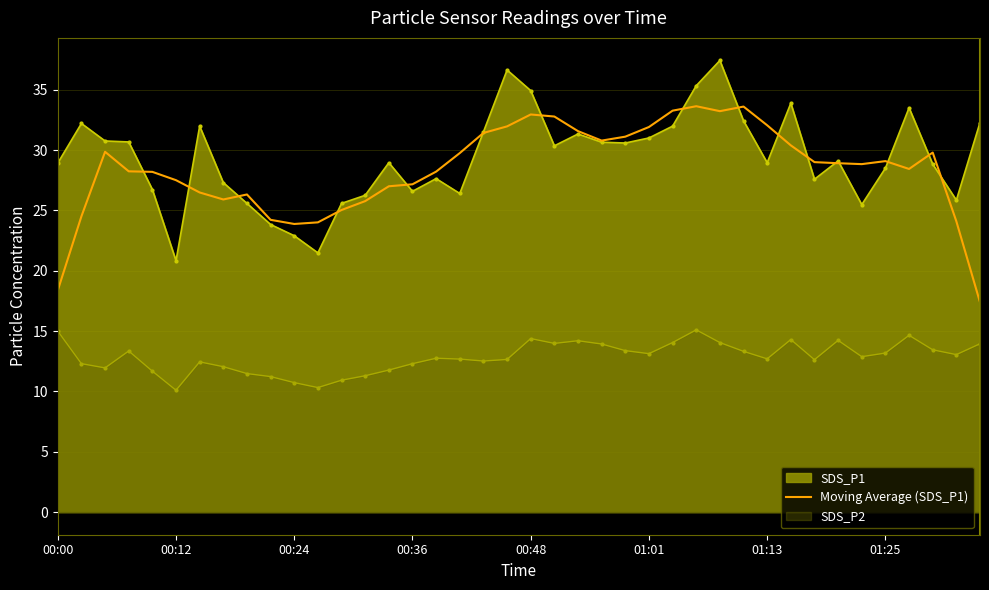

What is the difference between the highest and lowest values at 00:48?

20.5